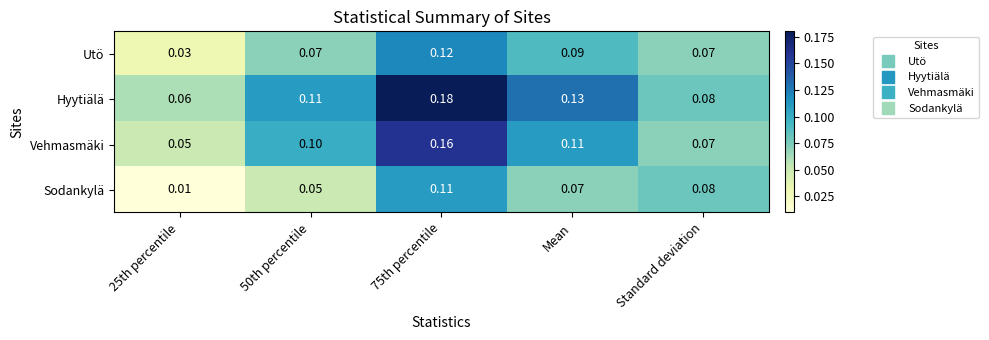

Is the value of Sodankylä at 50th percentile greater than the value of Vehmasmäki at 75th percentile?

No